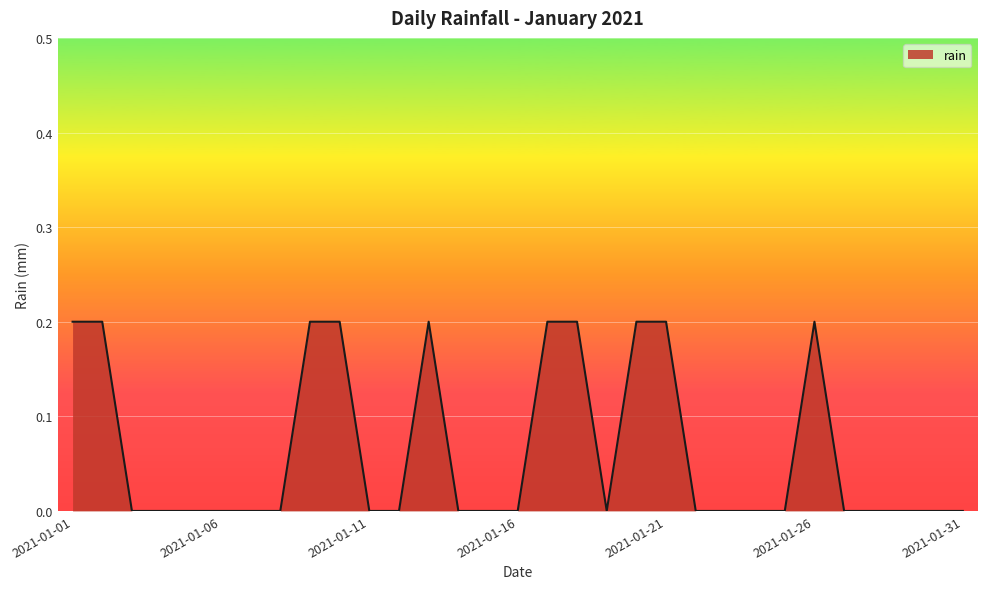

How many points are lower than both their immediate neighbors (excluding endpoints)?

1